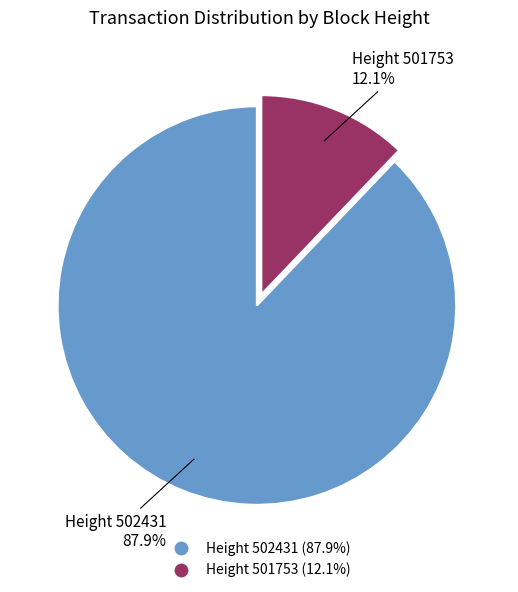

Is there a majority slice in this chart?

Yes